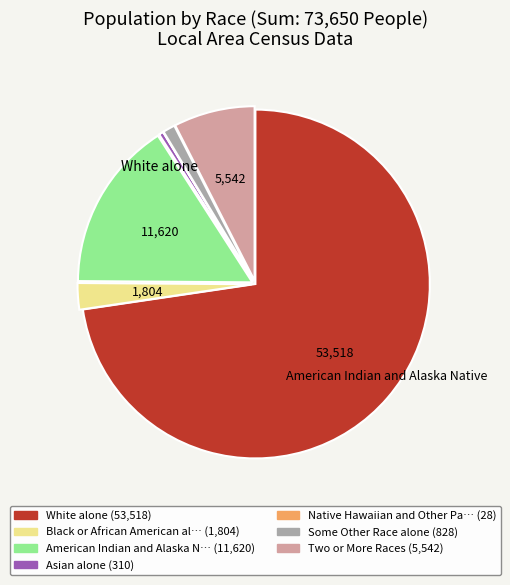

Is there any slice that represents more than half of the pie?

Yes